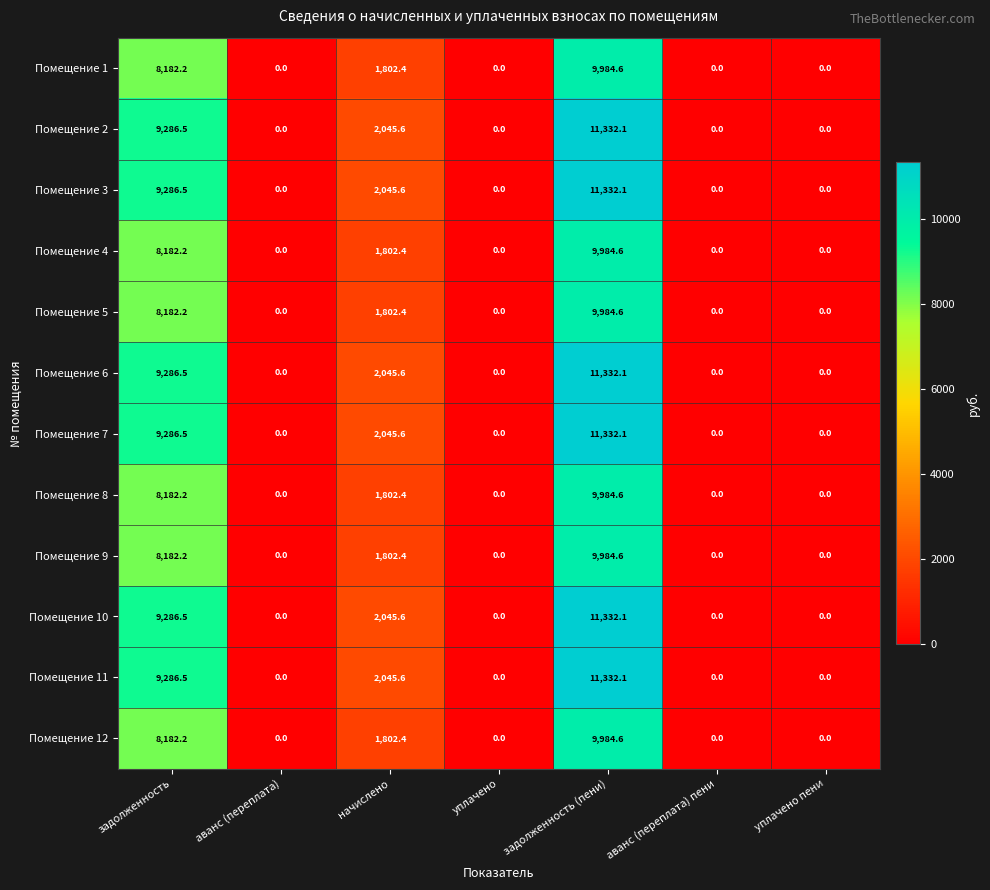

At which category is the sum across all series the highest?

задолженность (пени)